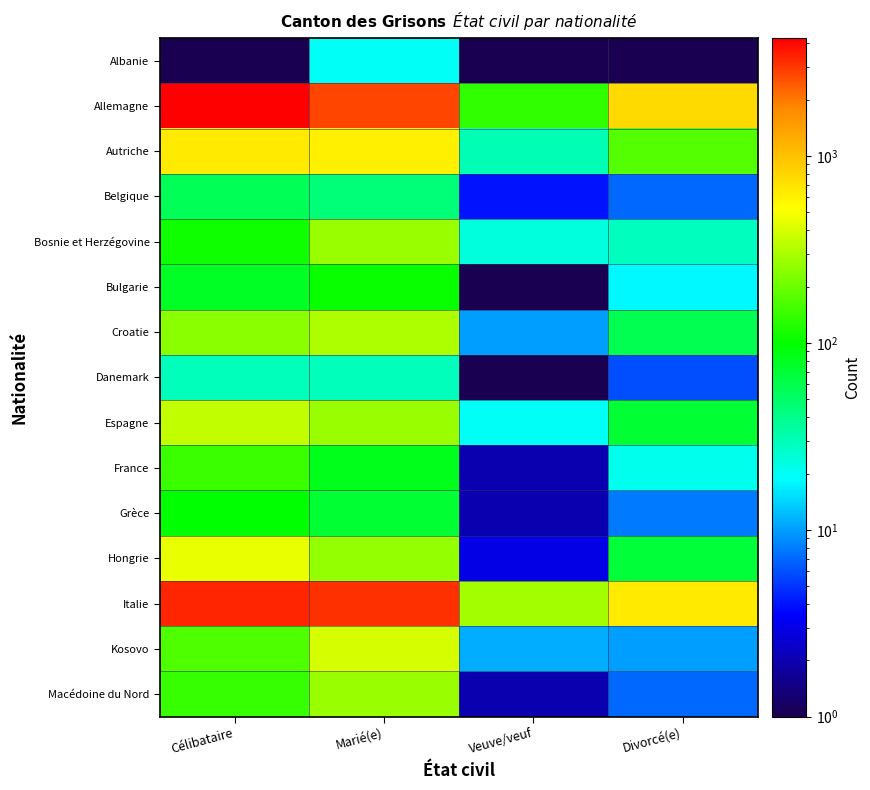

Reading right to left, list all the values displayed in this chart.

Albanie: Divorcé(e)=1.0	Veuve/veuf=0.1	Marié(e)=20.0	Célibataire=1.0
Allemagne: Divorcé(e)=774.0	Veuve/veuf=138.0	Marié(e)=2730.0	Célibataire=4270.0
Autriche: Divorcé(e)=171.0	Veuve/veuf=30.0	Marié(e)=605.0	Célibataire=662.0
Belgique: Divorcé(e)=7.0	Veuve/veuf=4.0	Marié(e)=45.0	Célibataire=57.0
Bosnie et Herzégovine: Divorcé(e)=28.0	Veuve/veuf=23.0	Marié(e)=273.0	Célibataire=109.0
Bulgarie: Divorcé(e)=18.0	Veuve/veuf=1.0	Marié(e)=104.0	Célibataire=79.0
Croatie: Divorcé(e)=58.0	Veuve/veuf=10.0	Marié(e)=312.0	Célibataire=245.0
Danemark: Divorcé(e)=6.0	Veuve/veuf=0.1	Marié(e)=29.0	Célibataire=29.0
Espagne: Divorcé(e)=70.0	Veuve/veuf=20.0	Marié(e)=272.0	Célibataire=355.0
France: Divorcé(e)=21.0	Veuve/veuf=2.0	Marié(e)=83.0	Célibataire=144.0
Grèce: Divorcé(e)=8.0	Veuve/veuf=2.0	Marié(e)=70.0	Célibataire=97.0
Hongrie: Divorcé(e)=68.0	Veuve/veuf=3.0	Marié(e)=262.0	Célibataire=452.0
Italie: Divorcé(e)=645.0	Veuve/veuf=286.0	Marié(e)=3150.0	Célibataire=3366.0
Kosovo: Divorcé(e)=10.0	Veuve/veuf=11.0	Marié(e)=398.0	Célibataire=168.0
Macédoine du Nord: Divorcé(e)=7.0	Veuve/veuf=2.0	Marié(e)=269.0	Célibataire=141.0